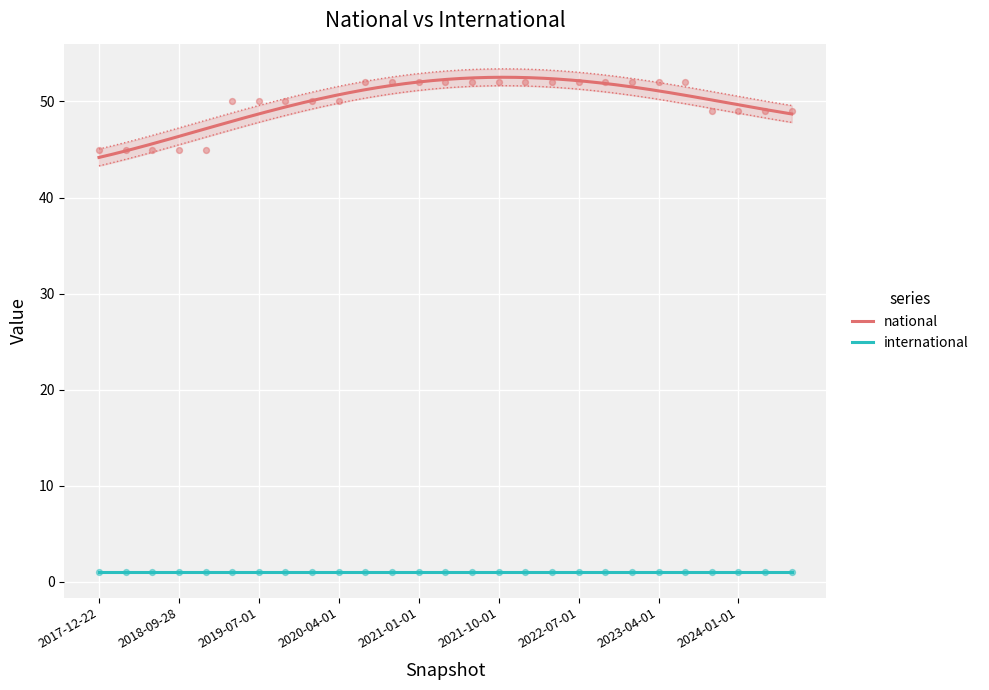

What is the change in value from 2021-10-01 to 2024-07-01?

-3